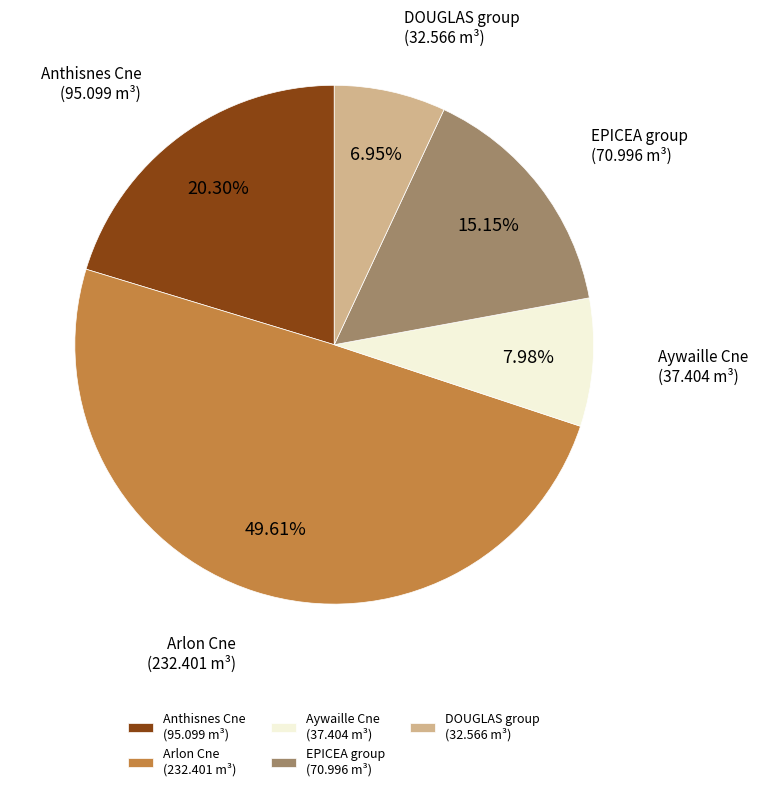

To the nearest percent, what is the average slice percentage?

20%